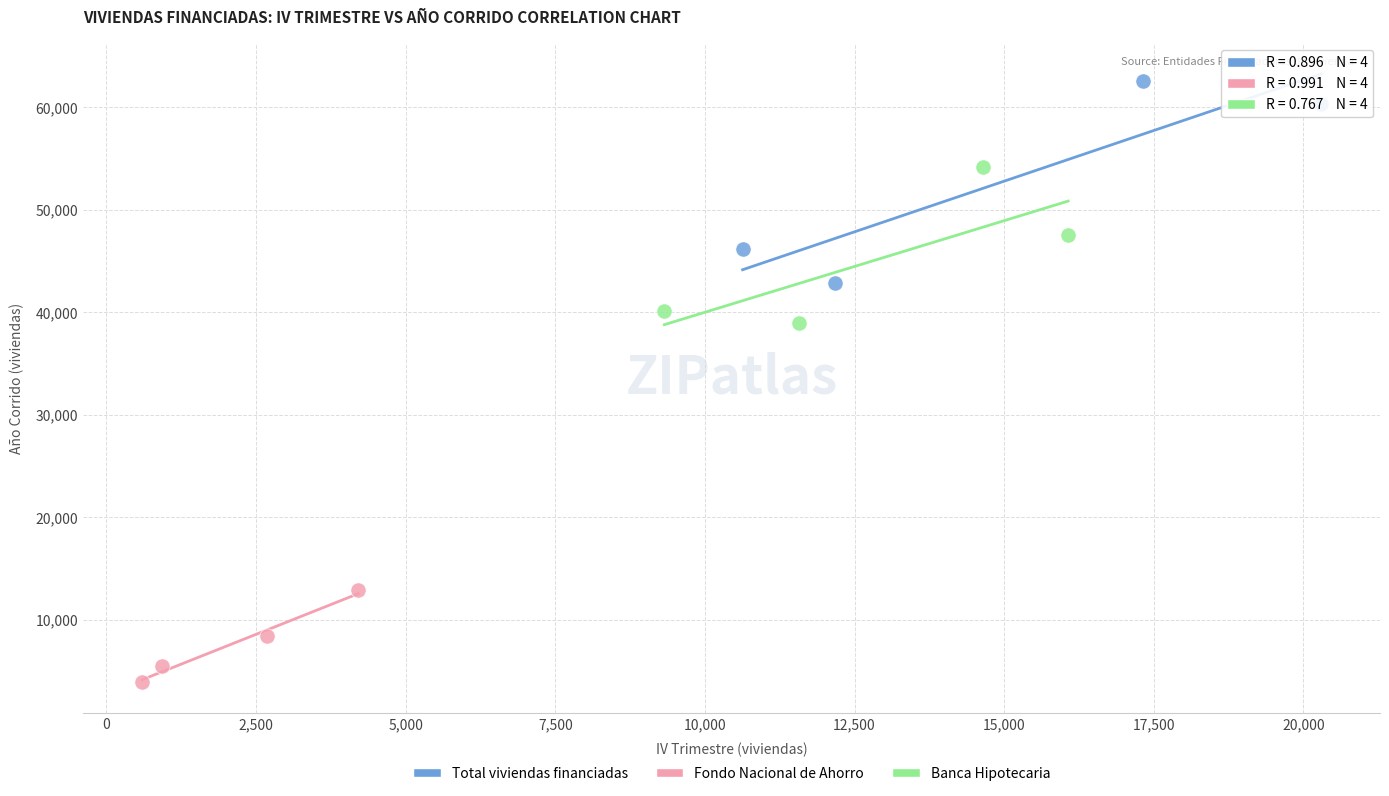

Which series reaches the maximum Y coordinate?

Total viviendas financiadas